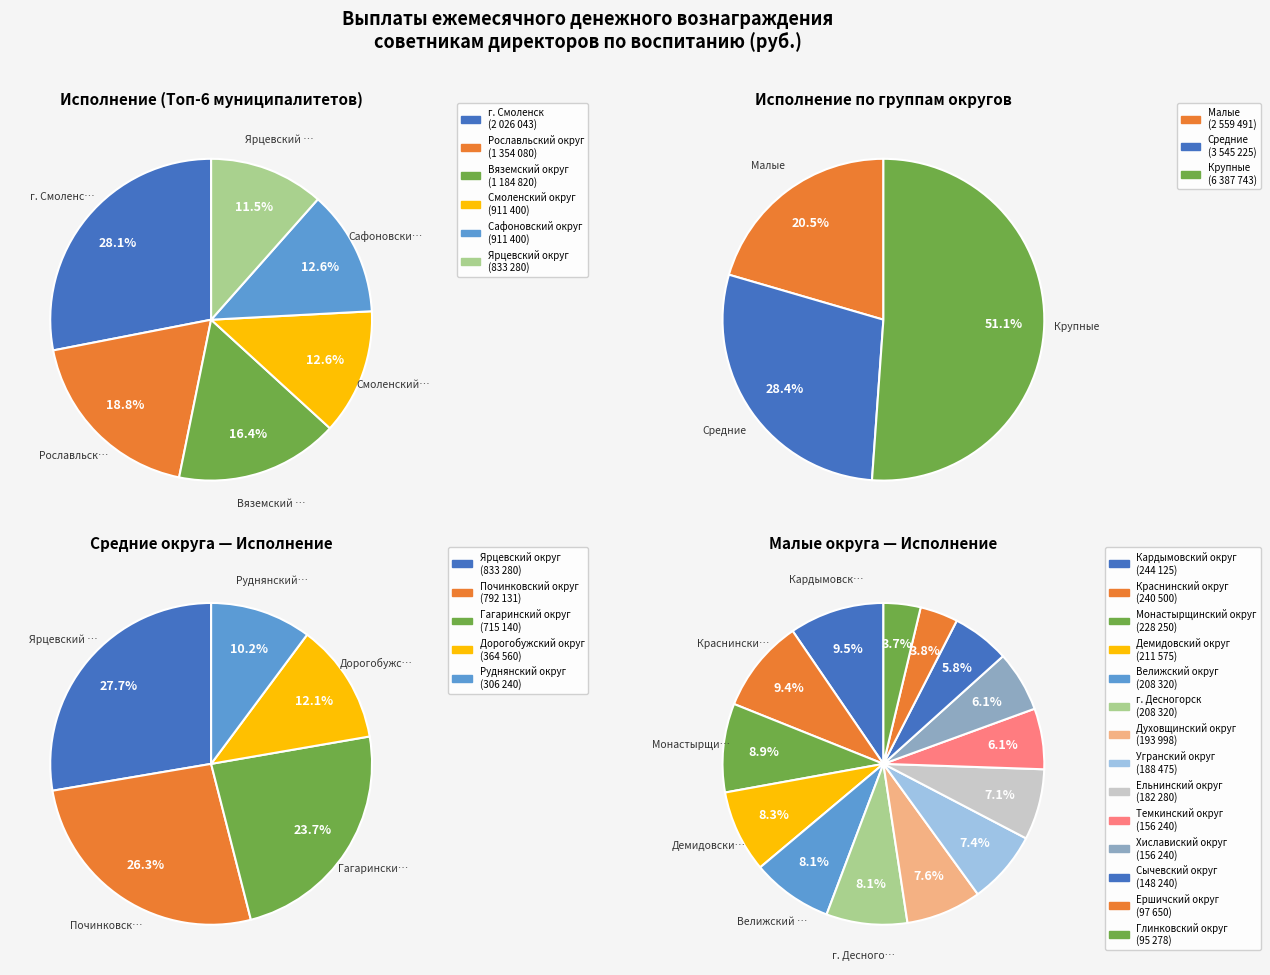

Is the sum of Монастырщинский округ and Вяземский округ greater than half?

No